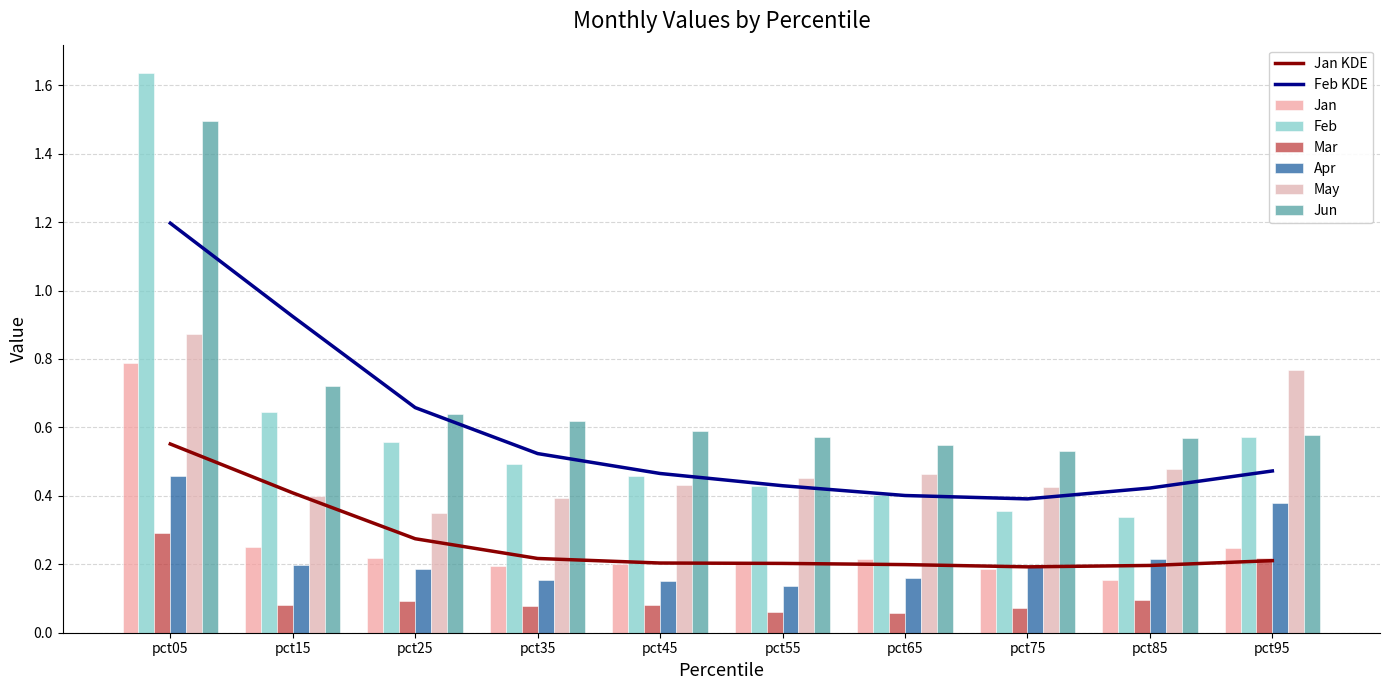

Which has a higher value, pct85 or pct55?

pct55